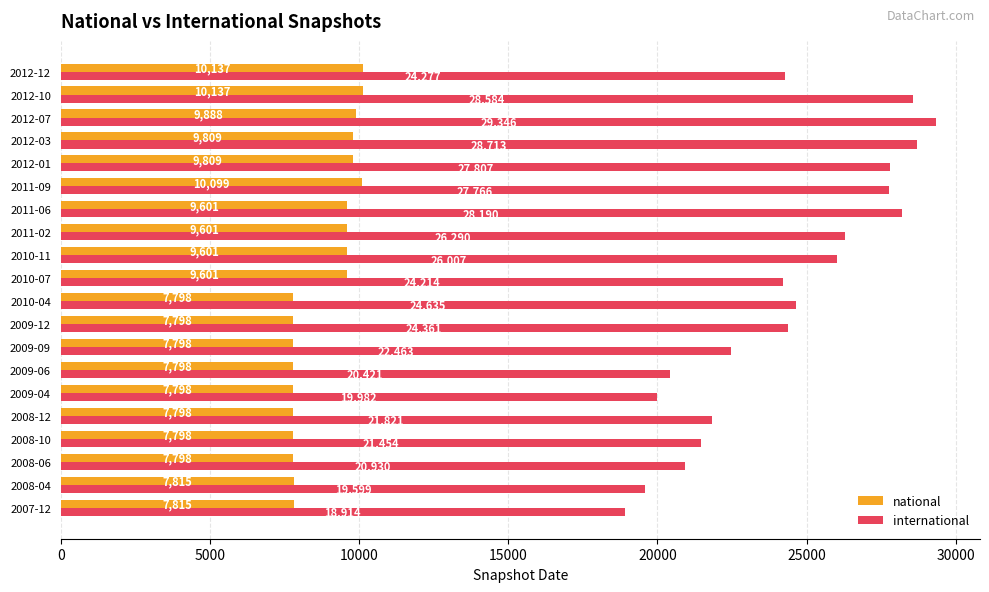

What is the maximum value for international?

29346